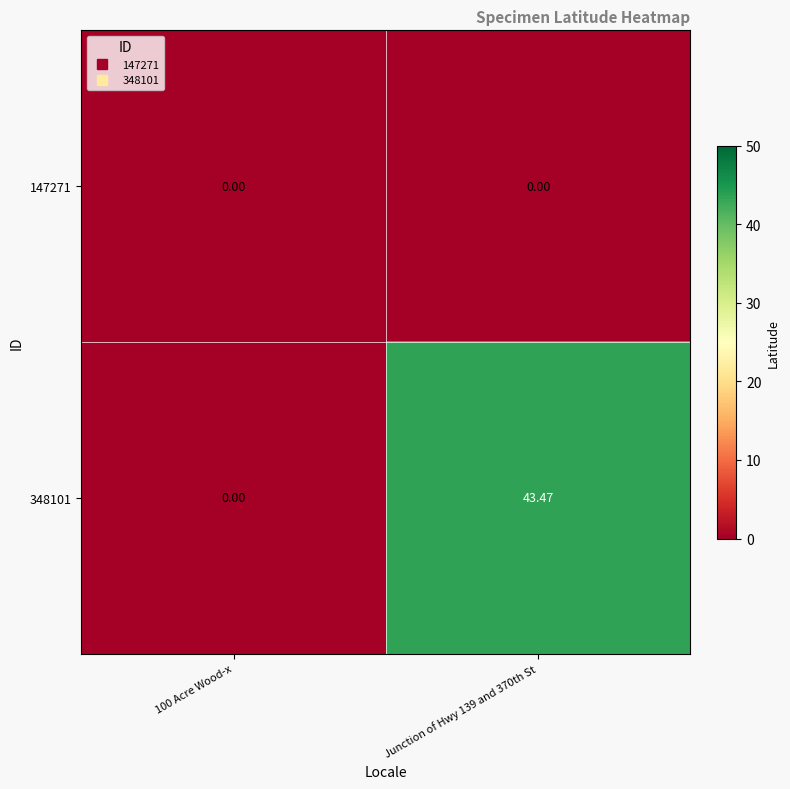

Is the value of 348101 at Junction of Hwy 139 and 370th St greater than the value of 147271 at Junction of Hwy 139 and 370th St?

Yes